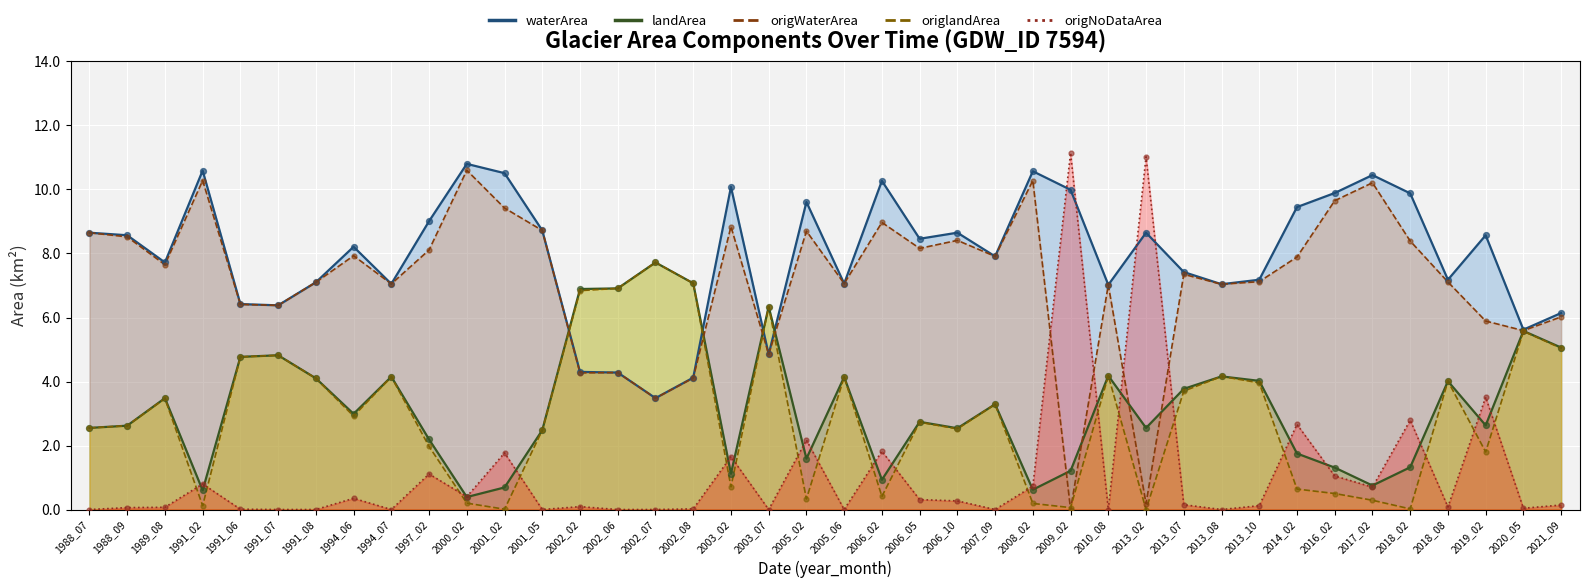

Which series contains the highest Y value?

origNoDataArea